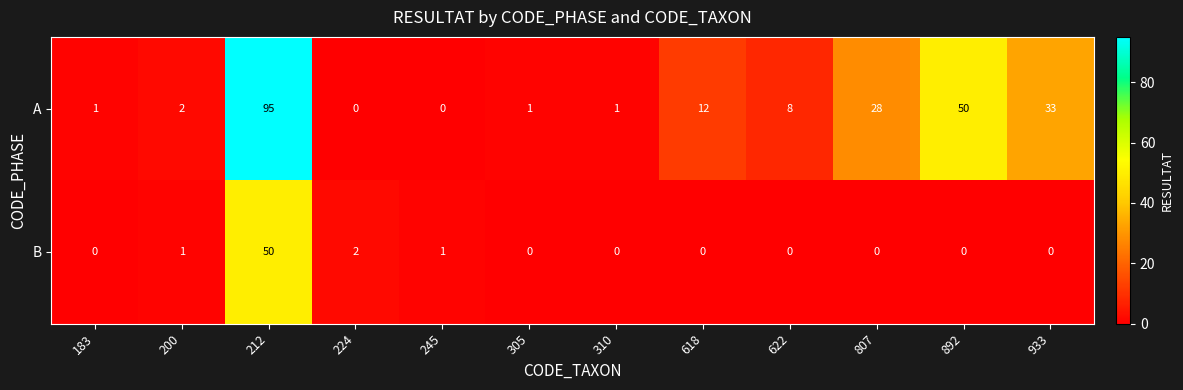

What is the sum of all B values?

54